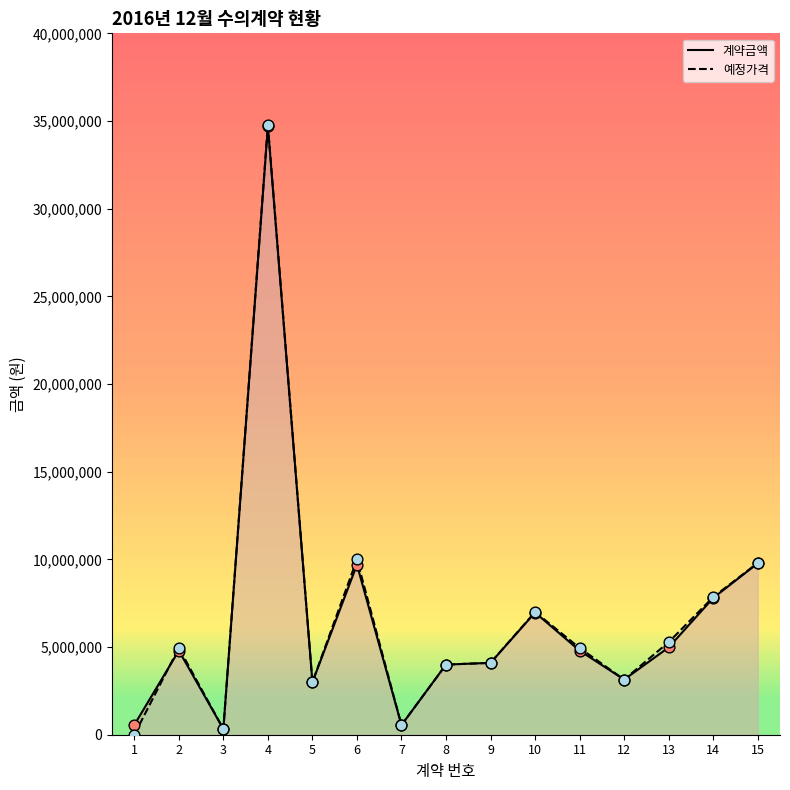

At how many categories does at least one series exceed 4999055?

6